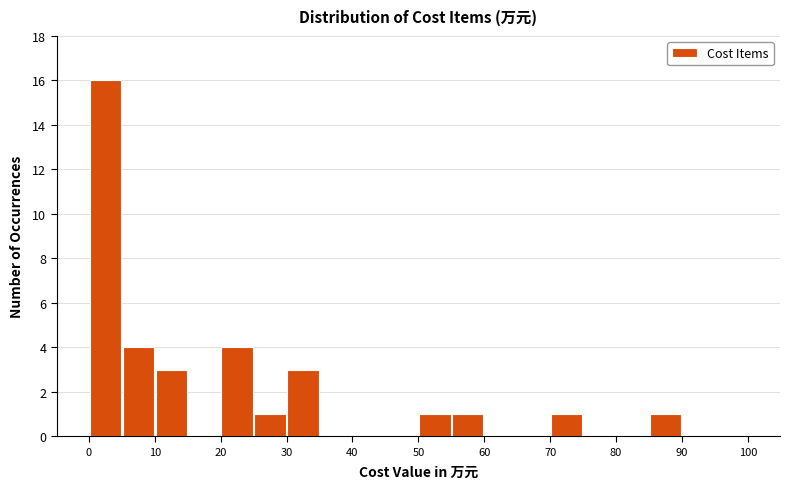

Reading left to right, transcribe this chart: for each bar, give the range it covers on the x-axis and its height. The values are not printed on the chart, so give them approximately, as read against the axis.

0 to 5: 16
5 to 10: 4
10 to 15: 3
15 to 20: 0
20 to 25: 4
25 to 30: 1
30 to 35: 3
35 to 40: 0
40 to 45: 0
45 to 50: 0
50 to 55: 1
55 to 60: 1
60 to 65: 0
65 to 70: 0
70 to 75: 1
75 to 80: 0
80 to 85: 0
85 to 90: 1
90 to 95: 0
95 to 100: 0